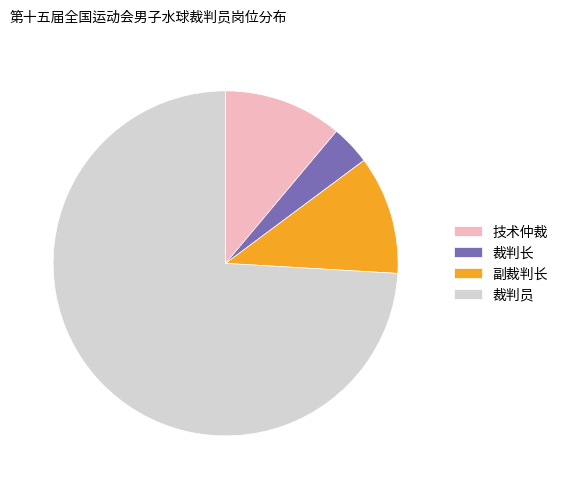

Which slice is the largest?

裁判员